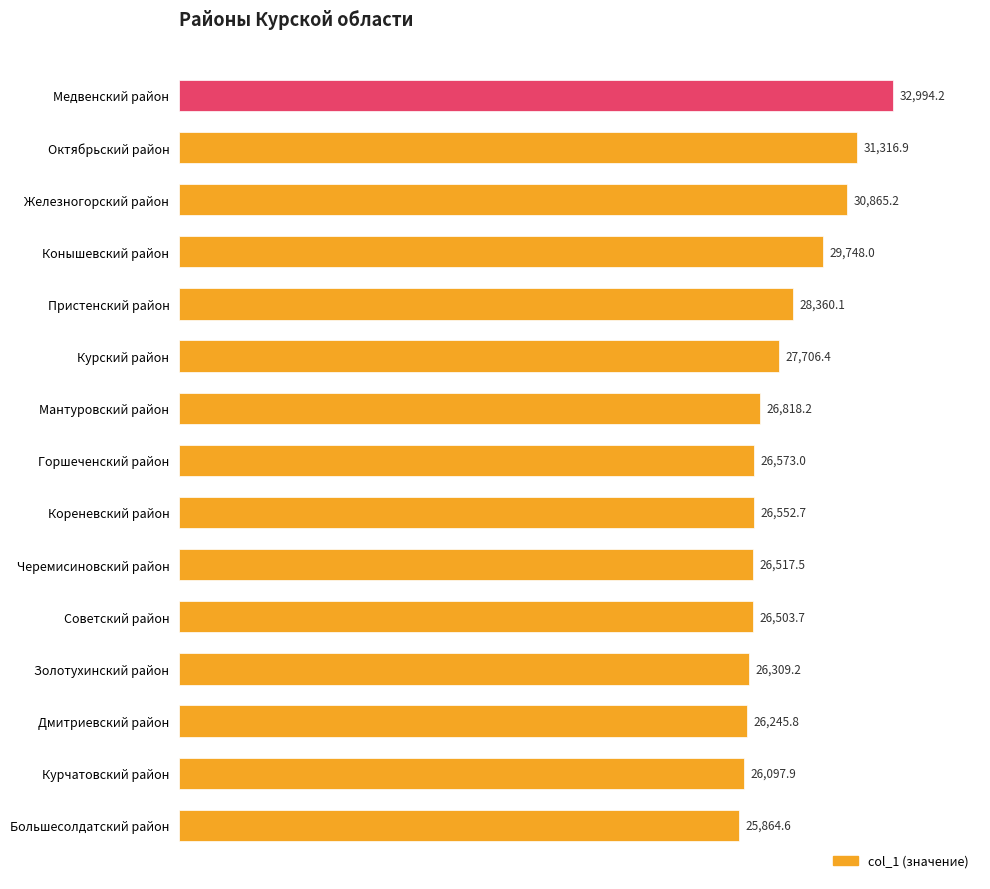

Where is the data nearest to the value 29429?

Конышевский район